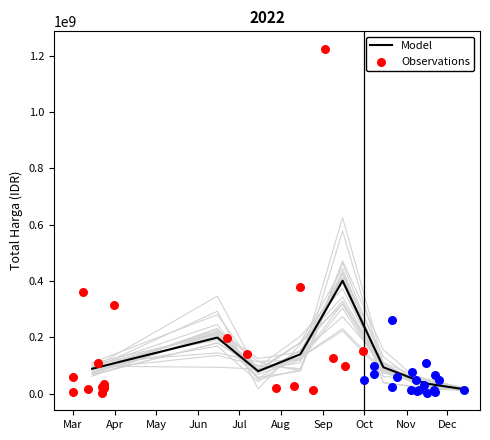

What is the change in value from 27 to 39?

-54689000